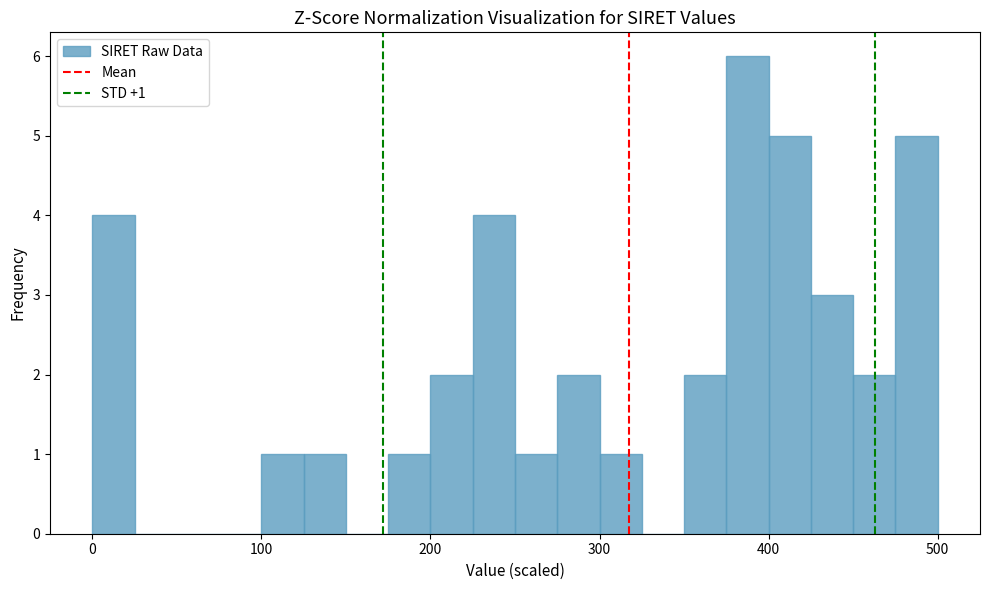

Around what value on the x-axis is the tallest bar? Give the approximate position of its centre, as read against the axis.

390